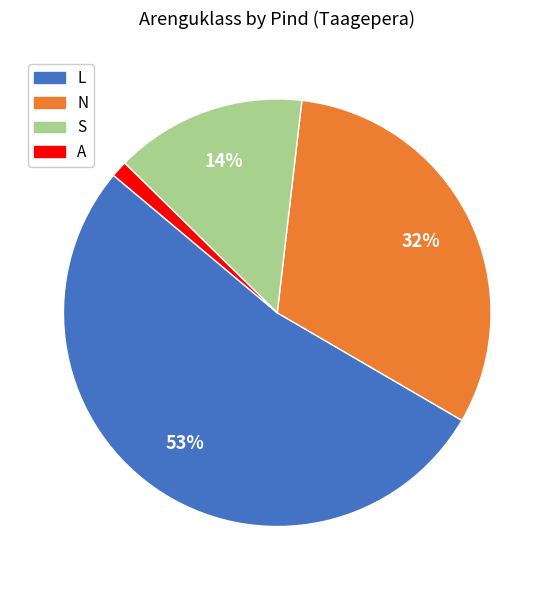

To the nearest percent, what portion does S represent?

14%